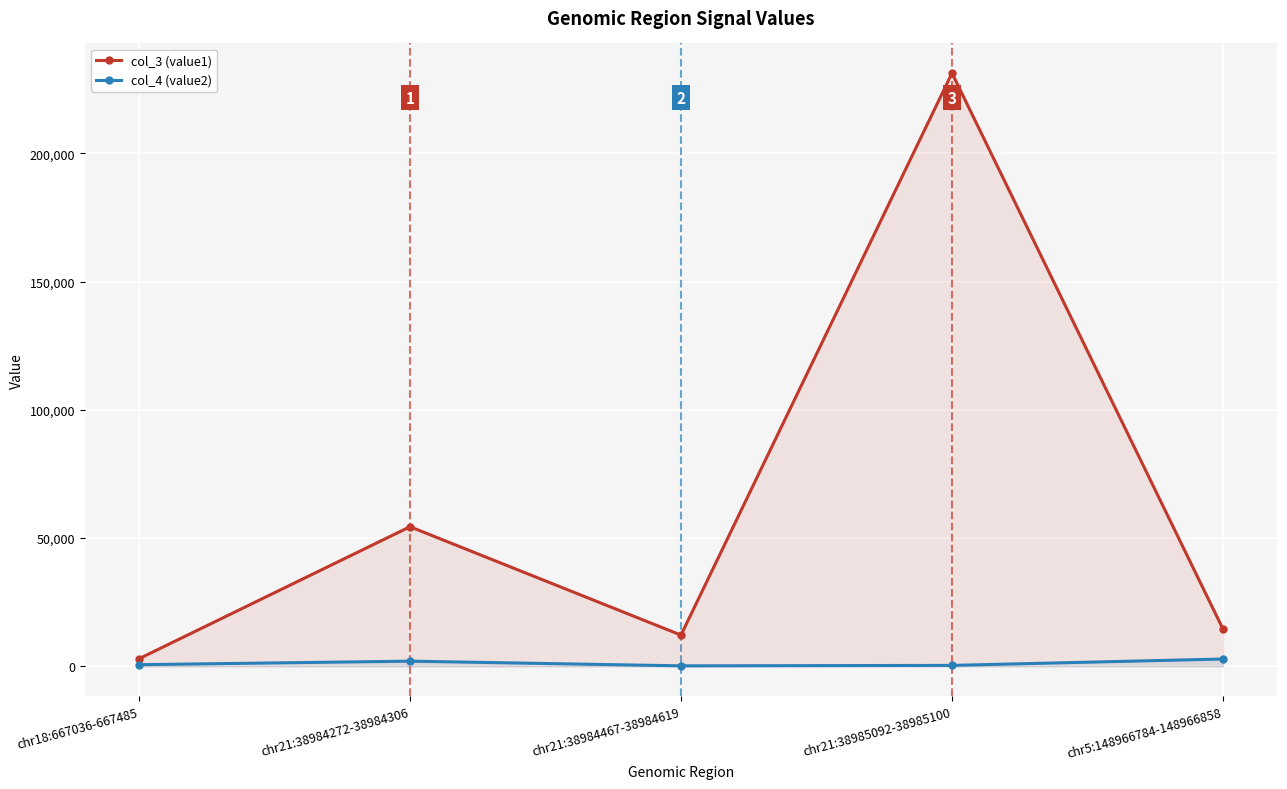

True or false: col_3 (value1) and col_4 (value2) intersect in this chart.

False